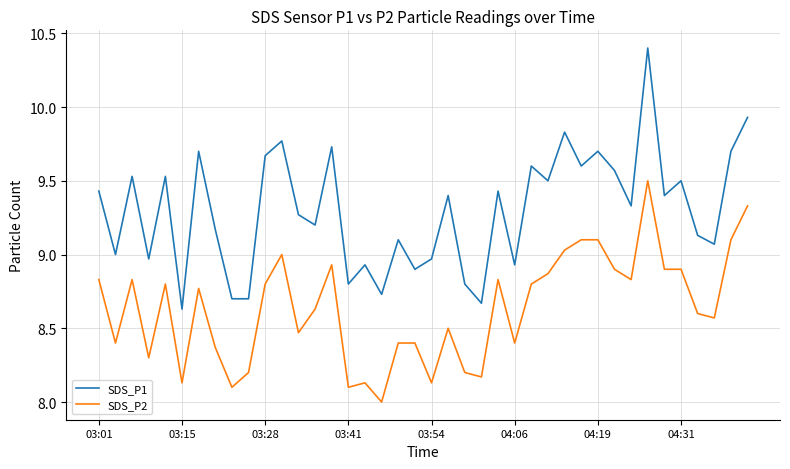

List the series in order of their overall mean, lowest first.

SDS_P2, SDS_P1